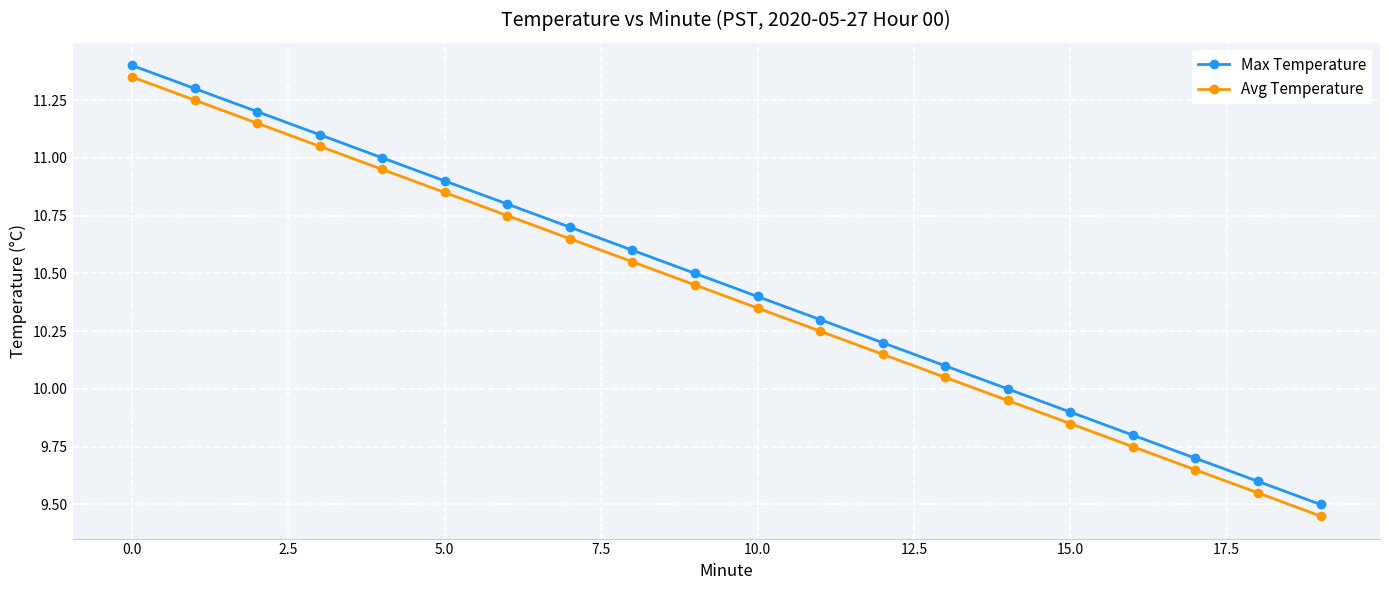

True or false: Avg Temperature has more than 0 points higher than both neighbors.

False